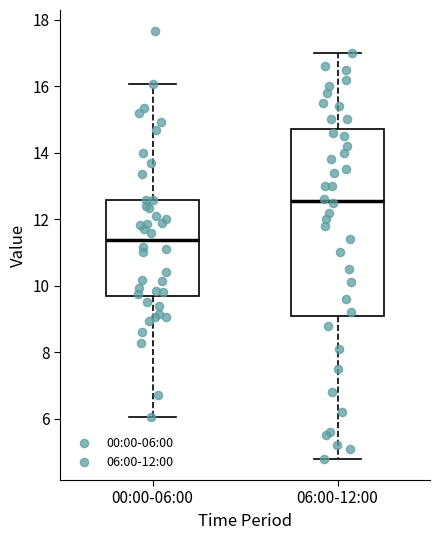

Reading left to right, transcribe this box plot: for each box, give where its median line is, the range the box spans, and where its two whiskers end, as read against the y-axis. The values are not printed on the chart, so give them approximately, as read against the axis.

00:00-06:00: median 11.4, box 9.6 to 12.6, whiskers 6.0 to 16.0
06:00-12:00: median 12.6, box 9.2 to 14.8, whiskers 4.8 to 17.0